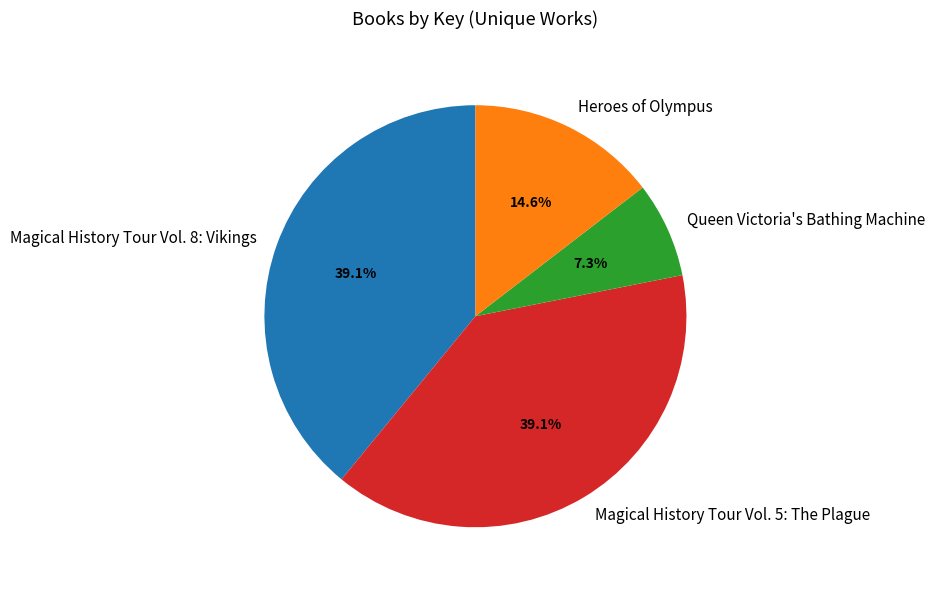

Does Queen Victoria's Bathing Machine represent more than half of the total?

No